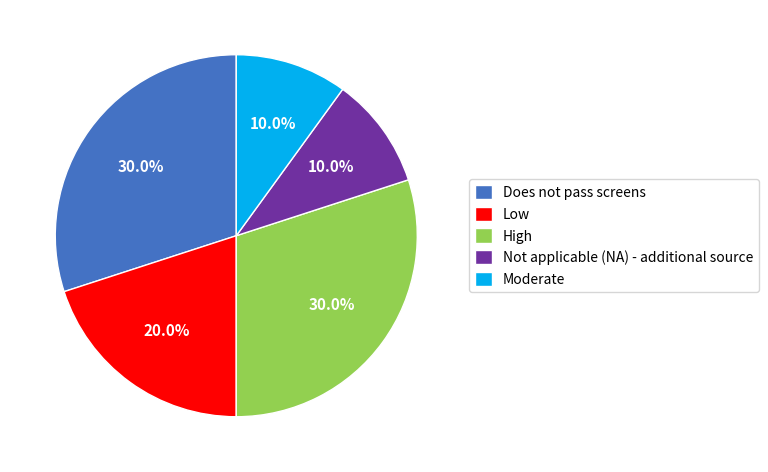

How many slices are in this pie chart?

5